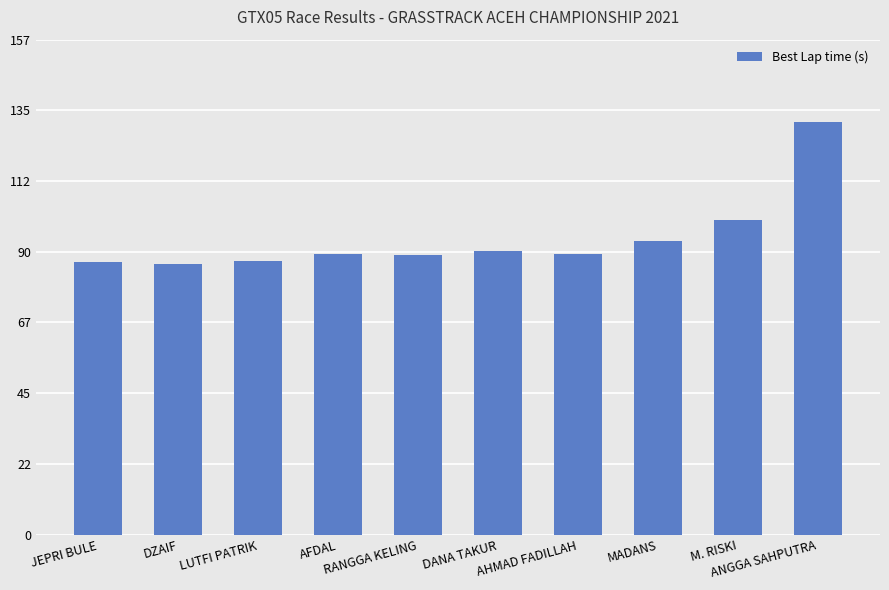

What is the difference between the values at DANA TAKUR and AHMAD FADILLAH?

1.0